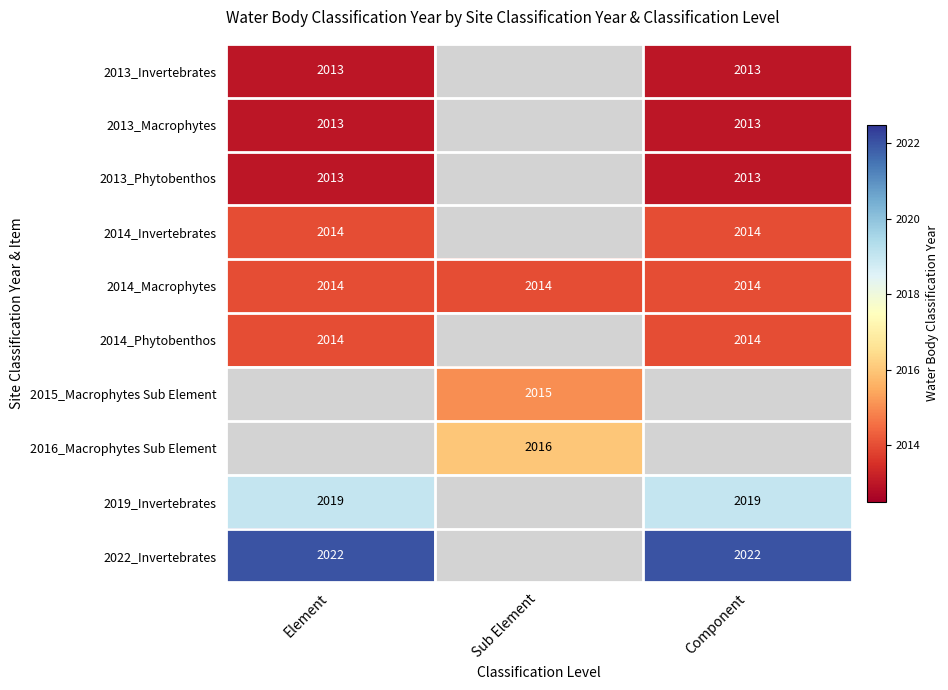

The 2022_Invertebrates series shows 2707 at Component. True or false?

False